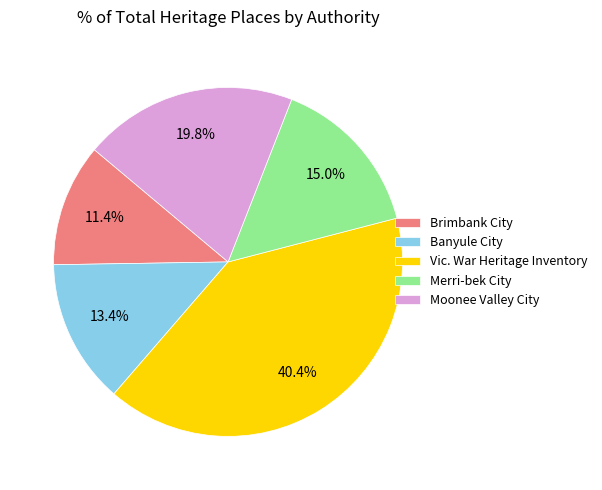

To the nearest percent, what is the combined percentage of Moonee Valley City and Banyule City?

33%